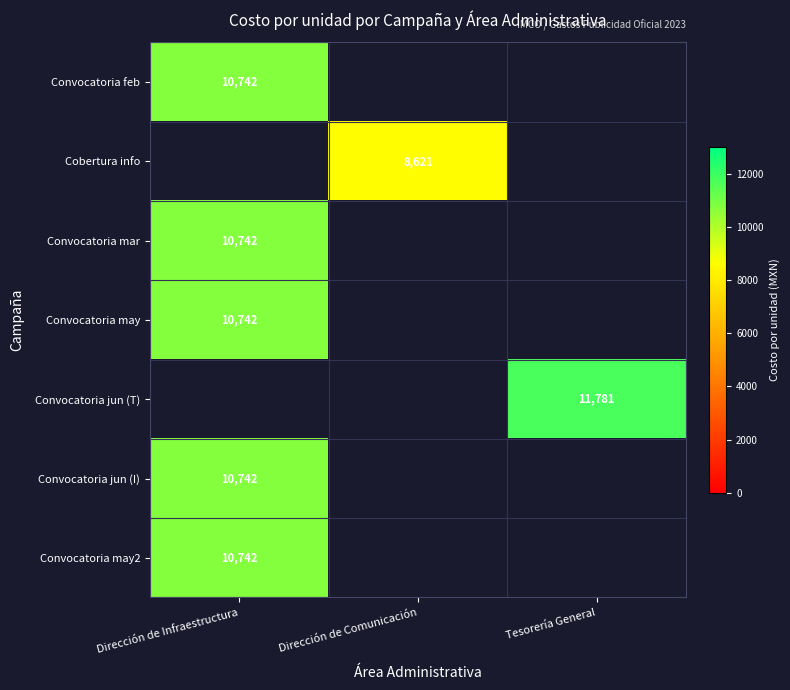

True or false: Cobertura info has a value of 1832.8 at Dirección de Comunicación.

False